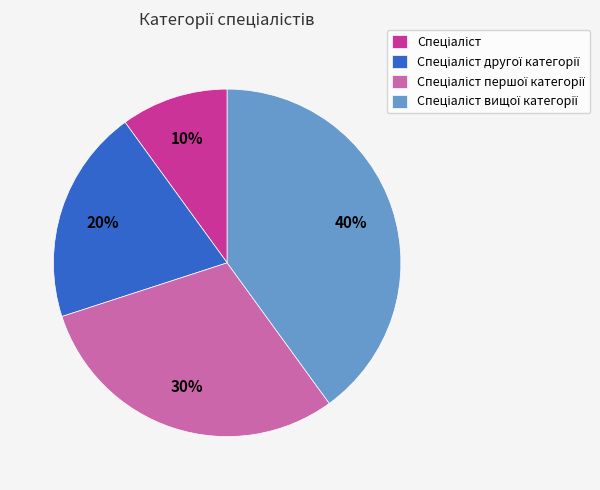

Is there any slice that represents more than half of the pie?

No